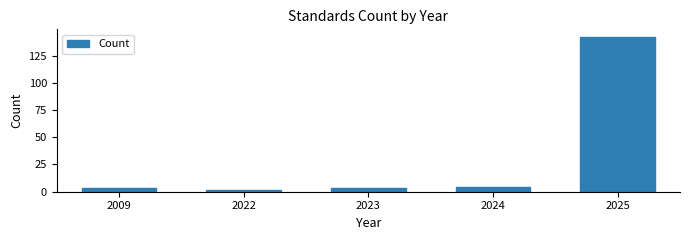

Reading left to right, what are all the values shown in this chart?

2009=3	2022=2	2023=3	2024=4	2025=142